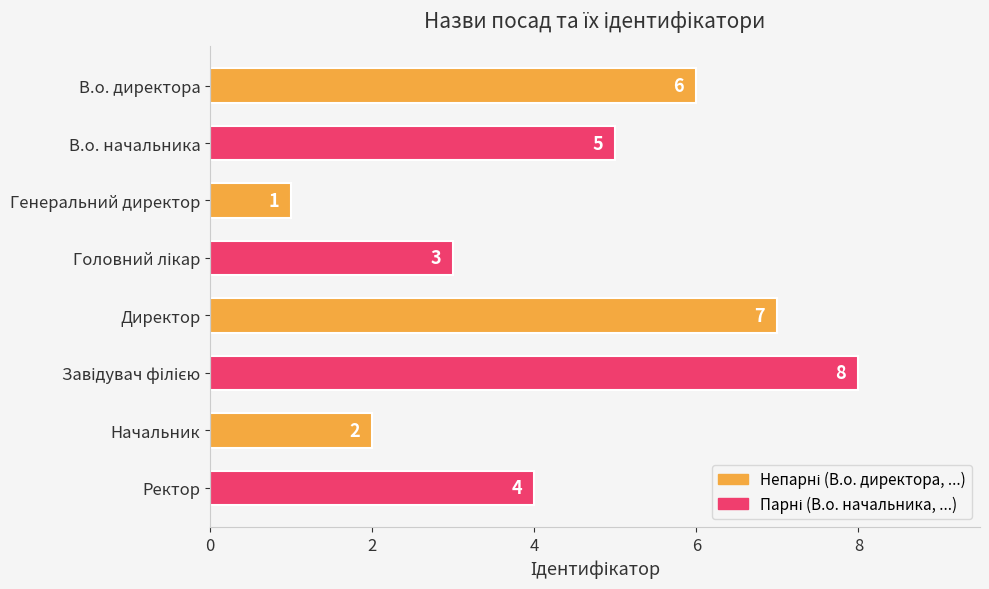

Which has a higher value, Директор or Начальник?

Директор